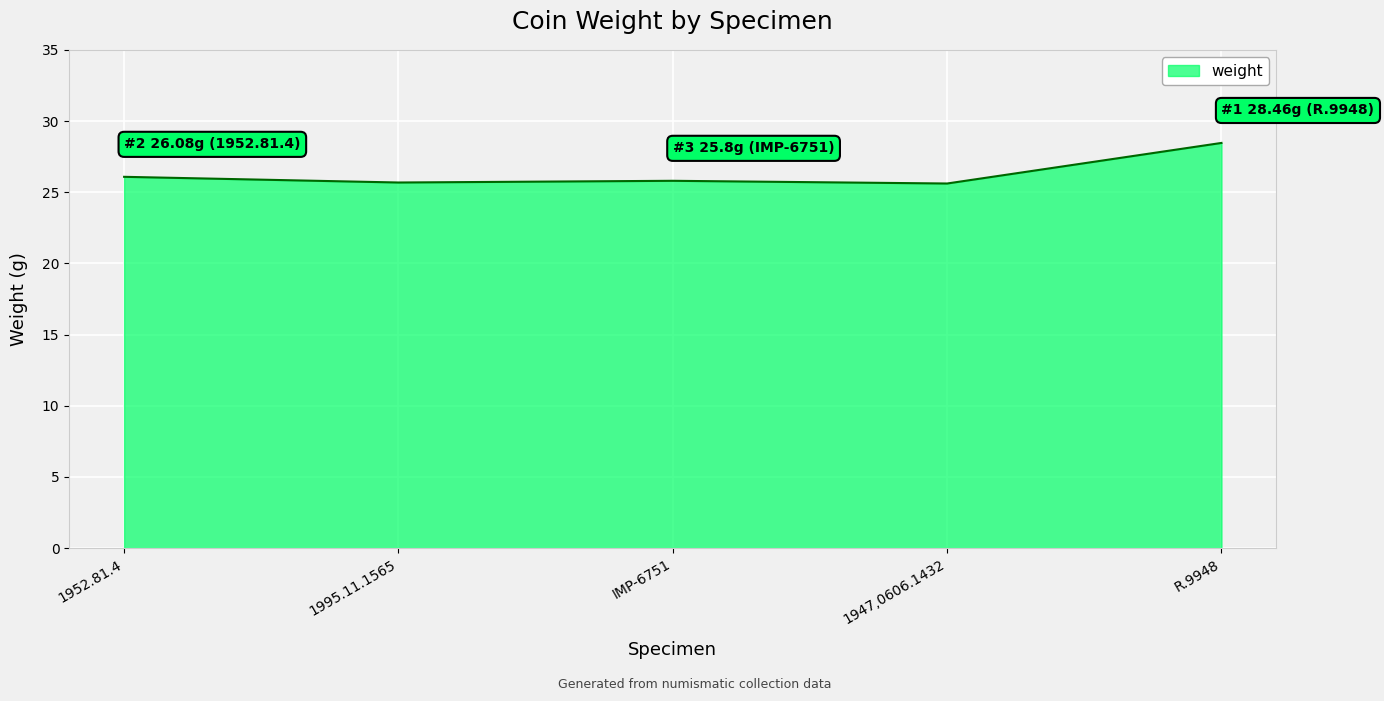

What is the minimum value shown in the chart?

25.6